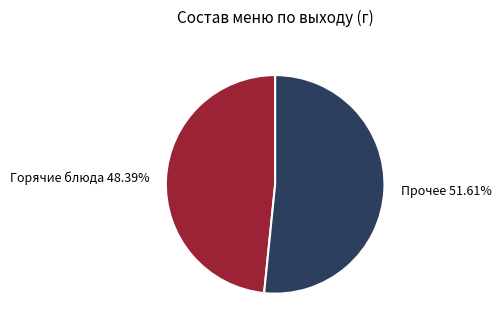

Rank the categories by value from highest to lowest.

Прочее 51.61%, Горячие блюда 48.39%